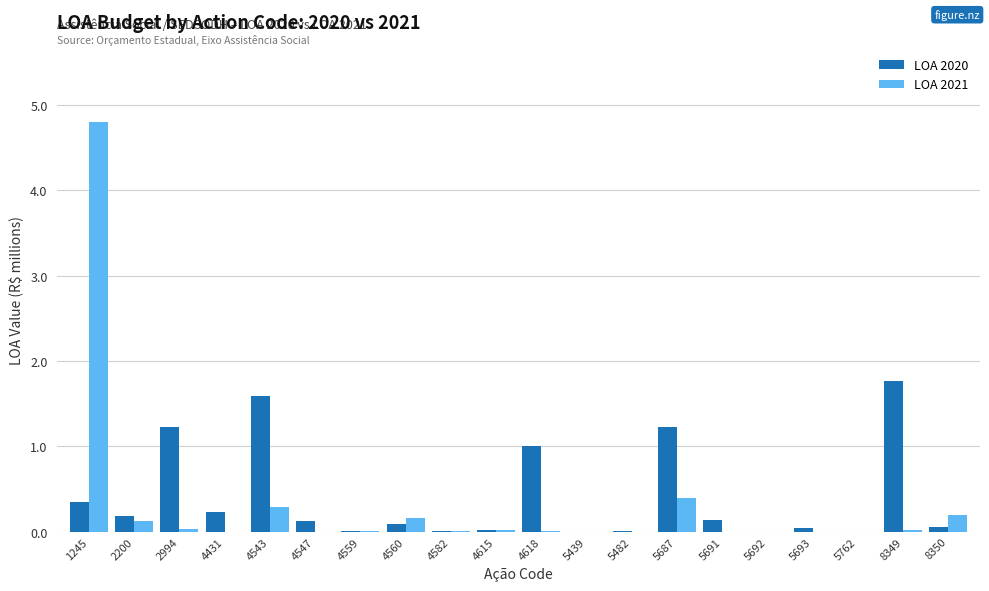

At which category is the sum across all series the highest?

1245